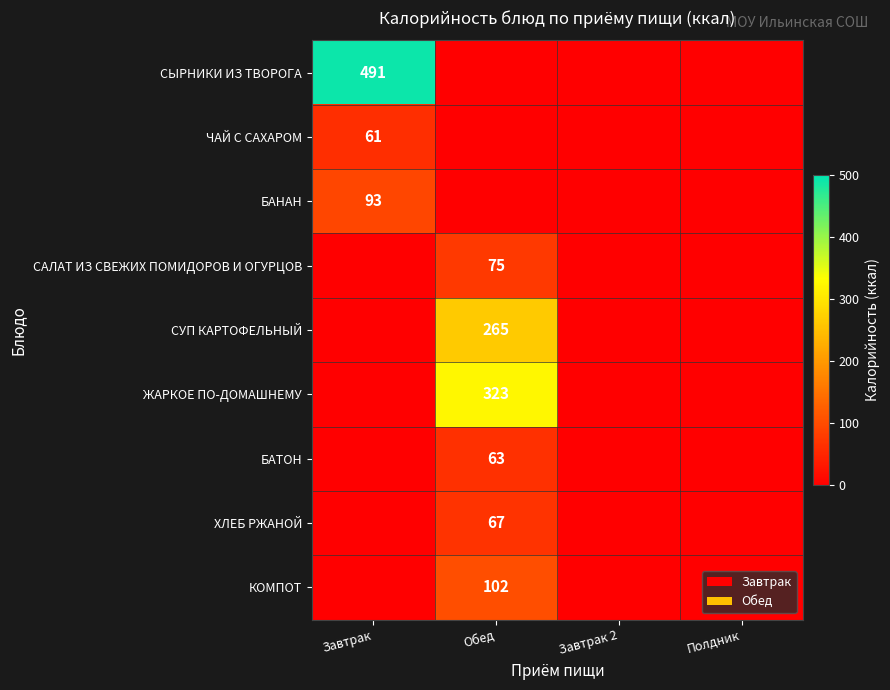

Is it true that СУП КАРТОФЕЛЬНЫЙ equals 161 at Обед?

False